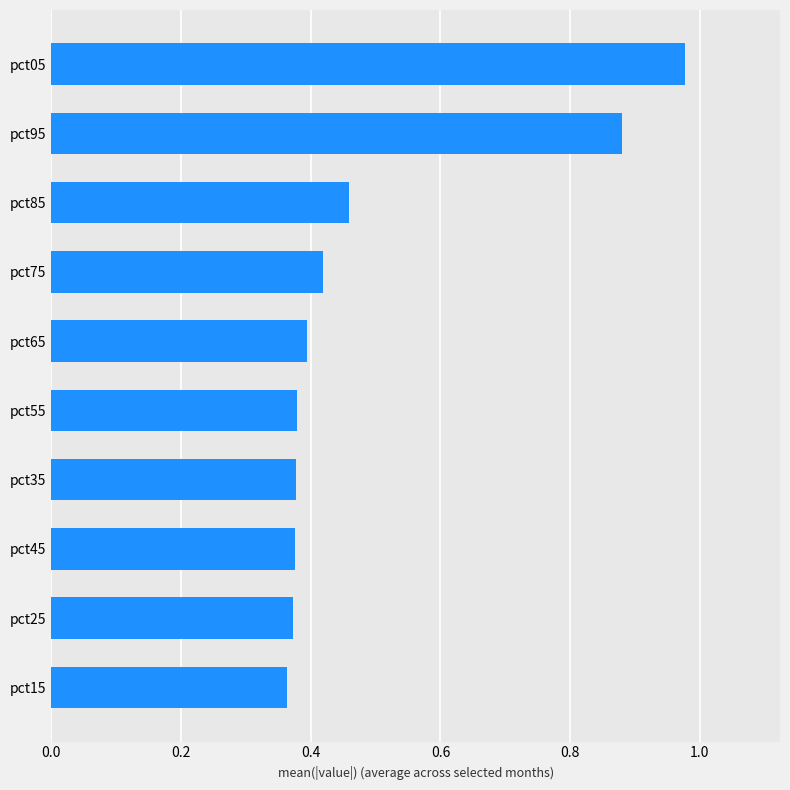

How many data points does each series have?

10